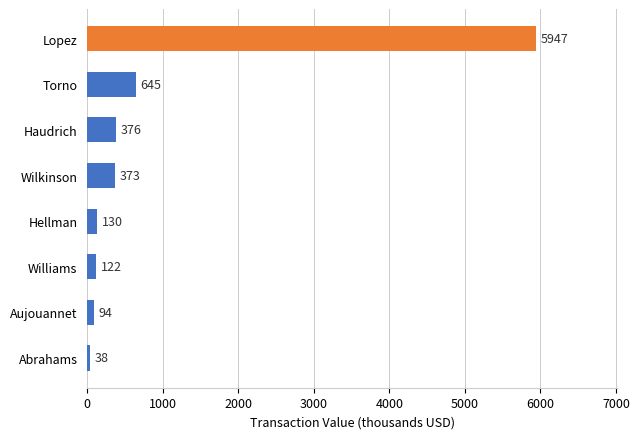

Is it true that the value at Torno is 224.4?

False